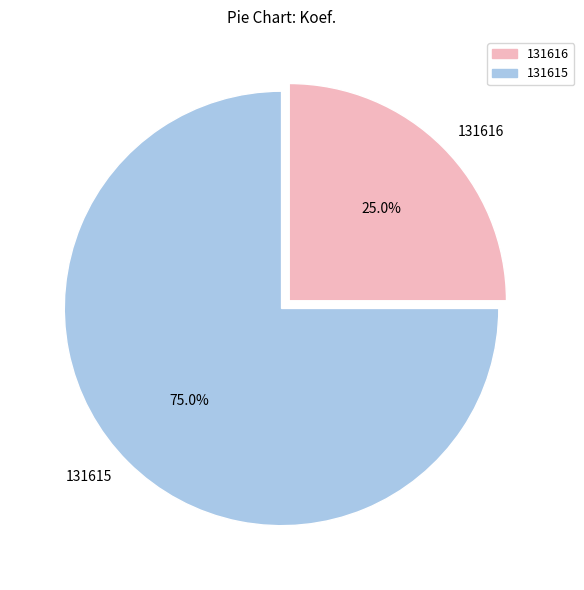

Count the number of slices in the pie.

2